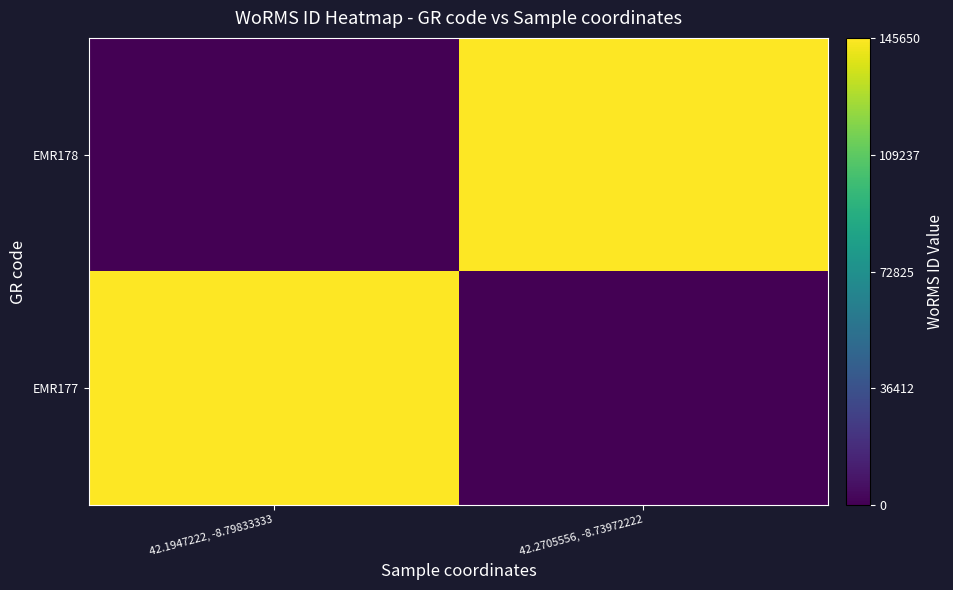

What is the total value across all series at 42.2705556, -8.73972222?

145650